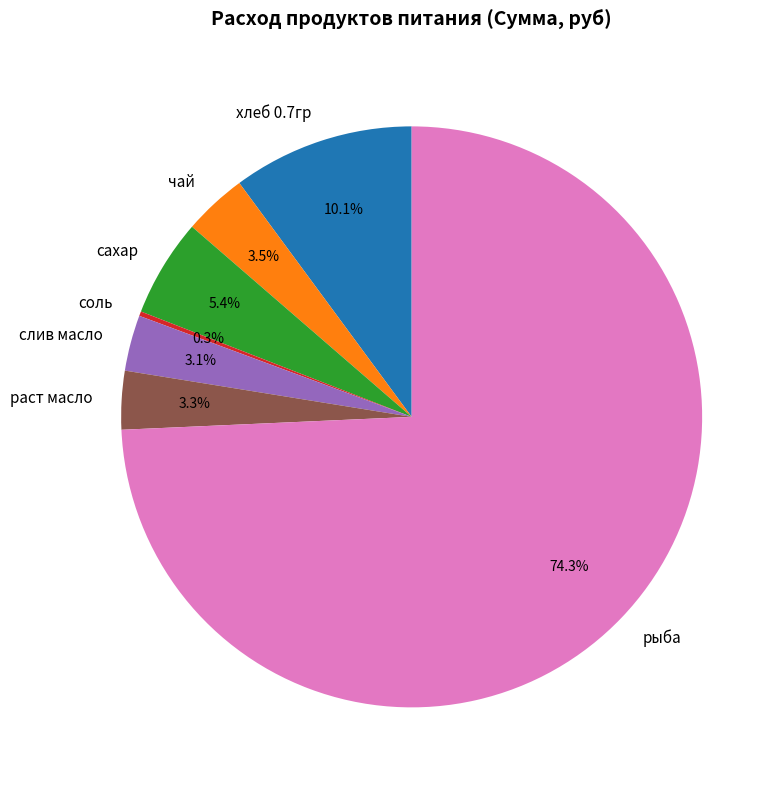

What percentage is NOT represented by хлеб 0.7гр?

89.9%